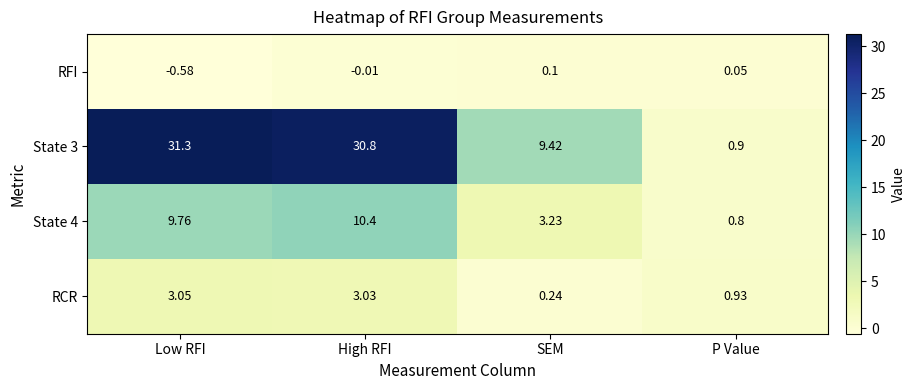

Which category has the highest value across all series?

Low RFI